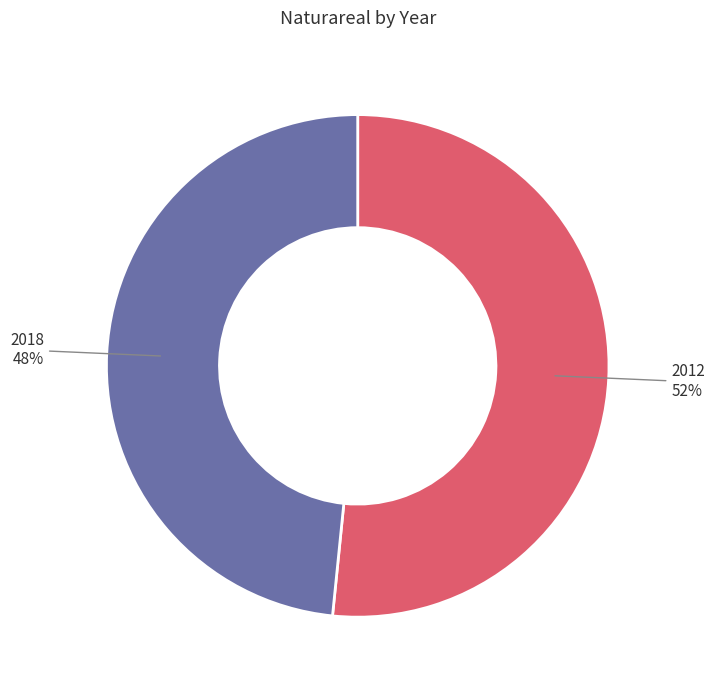

Is there any slice that represents more than half of the pie?

Yes